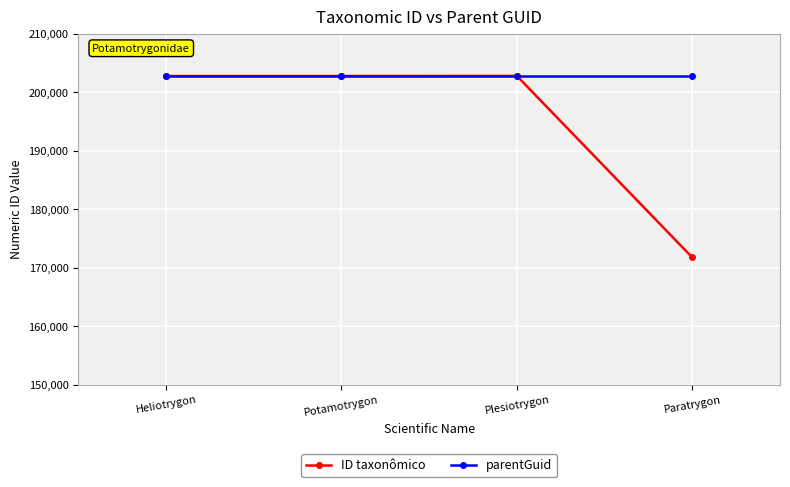

At how many categories does at least one series exceed 194930?

4